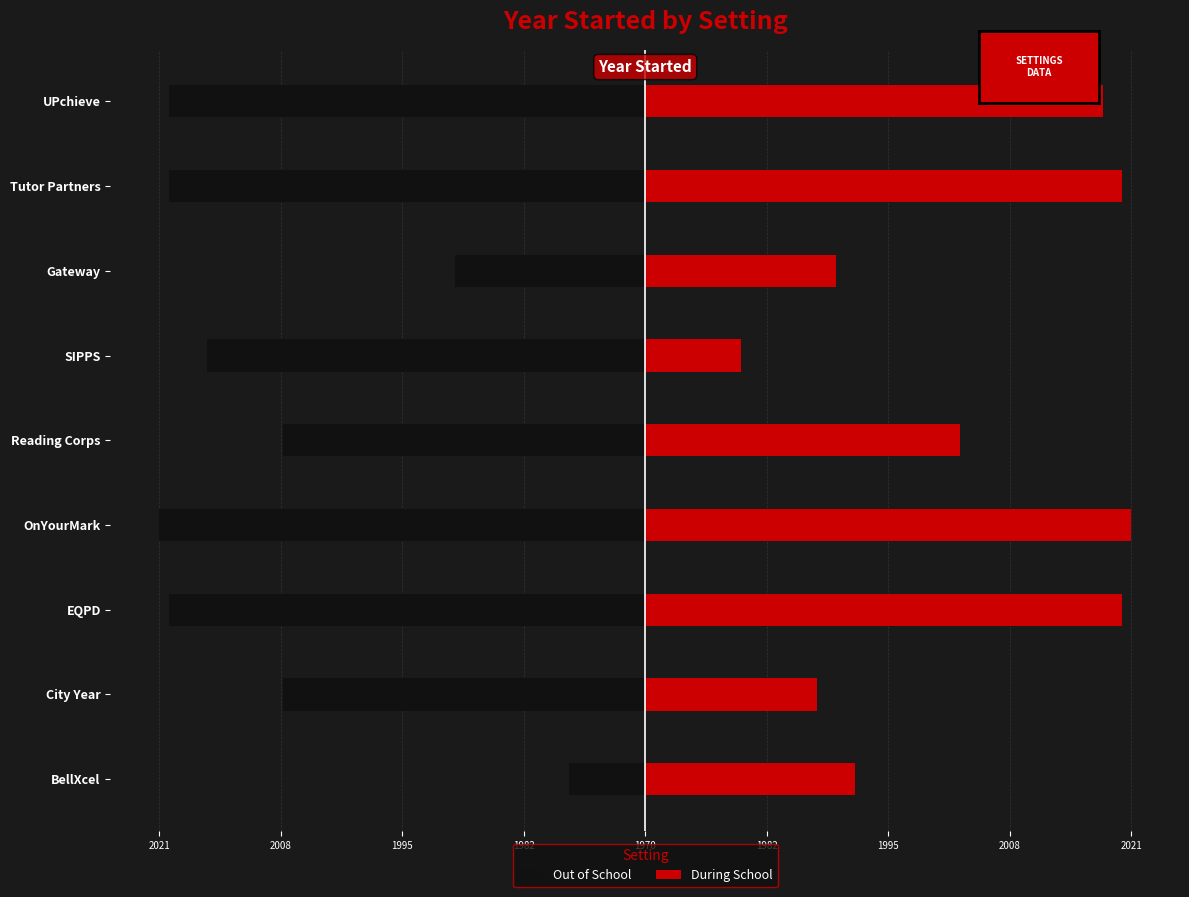

What is the sum of all During School values?

302